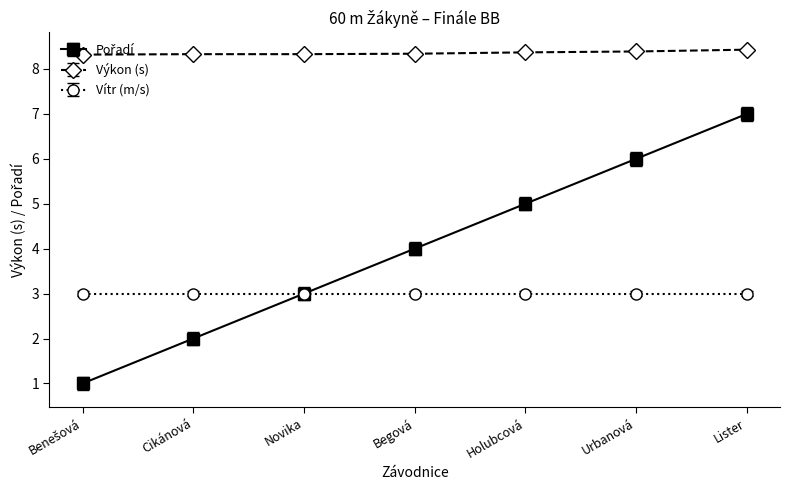

What is the greatest value displayed?

8.4